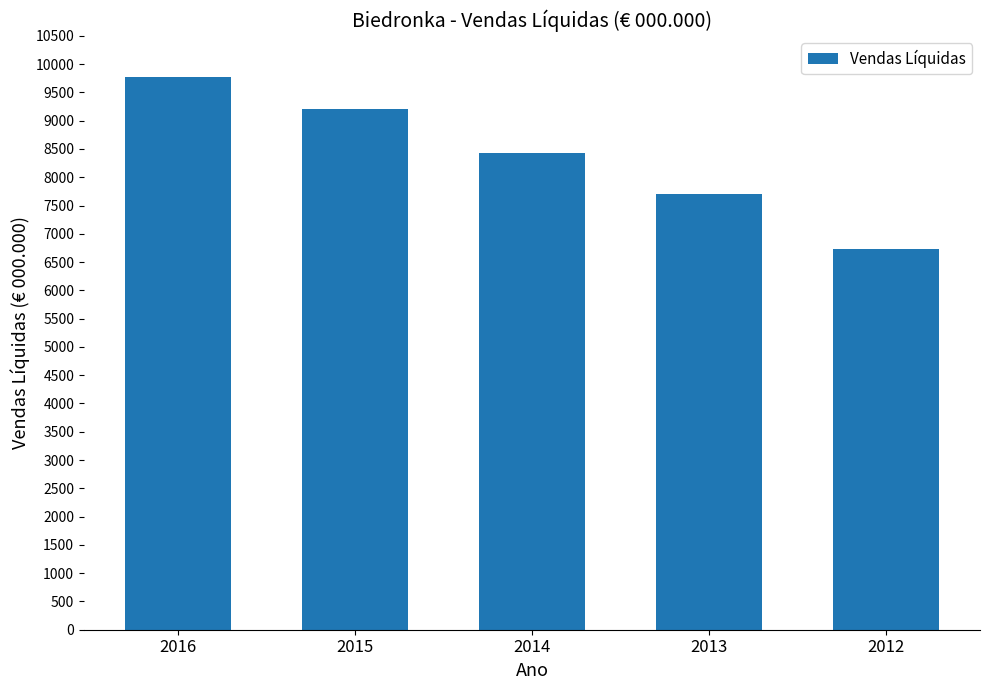

What is the difference between the values at 2014 and 2015?

774